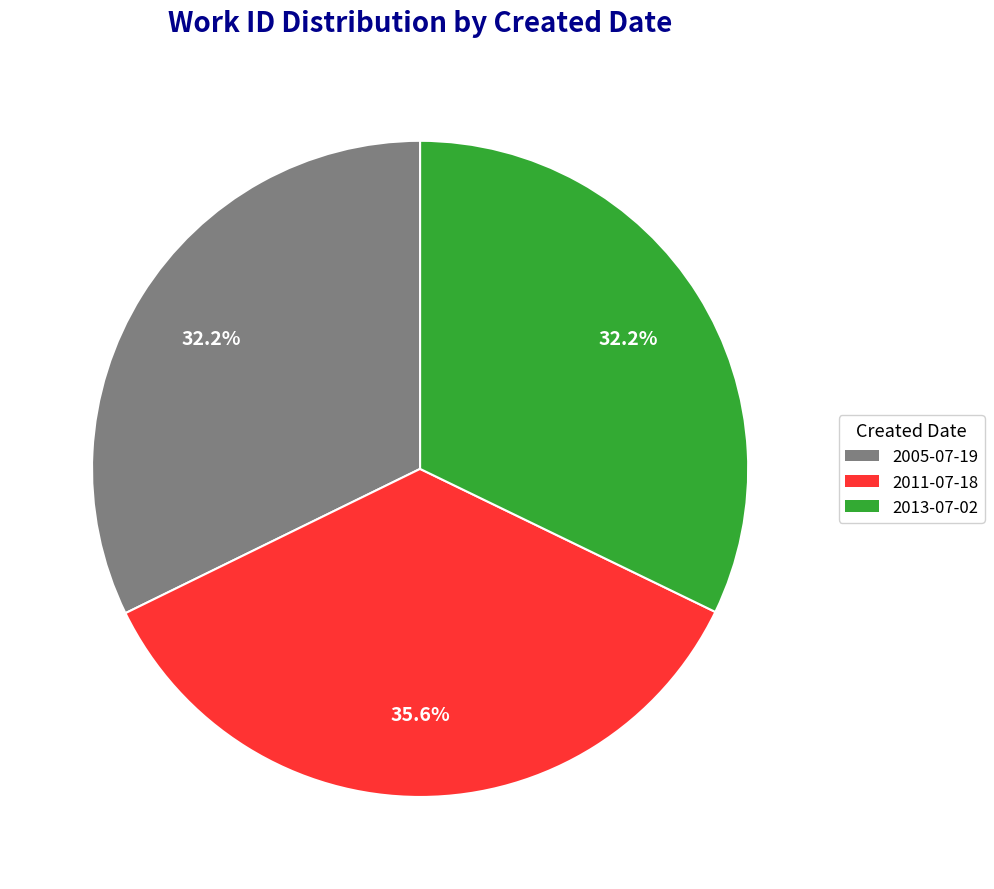

Is there any slice that represents more than half of the pie?

No